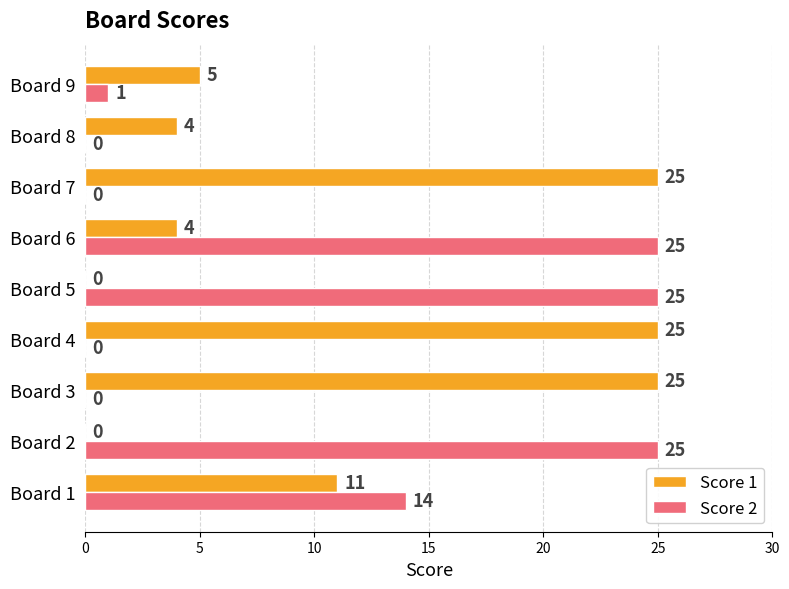

What is the highest value of the Score 2 series?

25